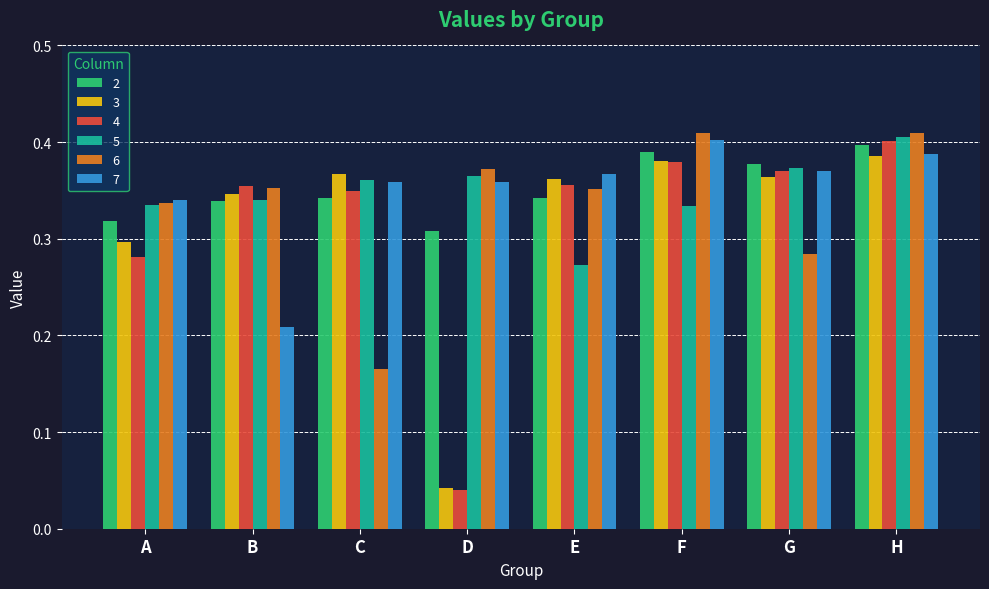

At which label does 3 reach its minimum?

D